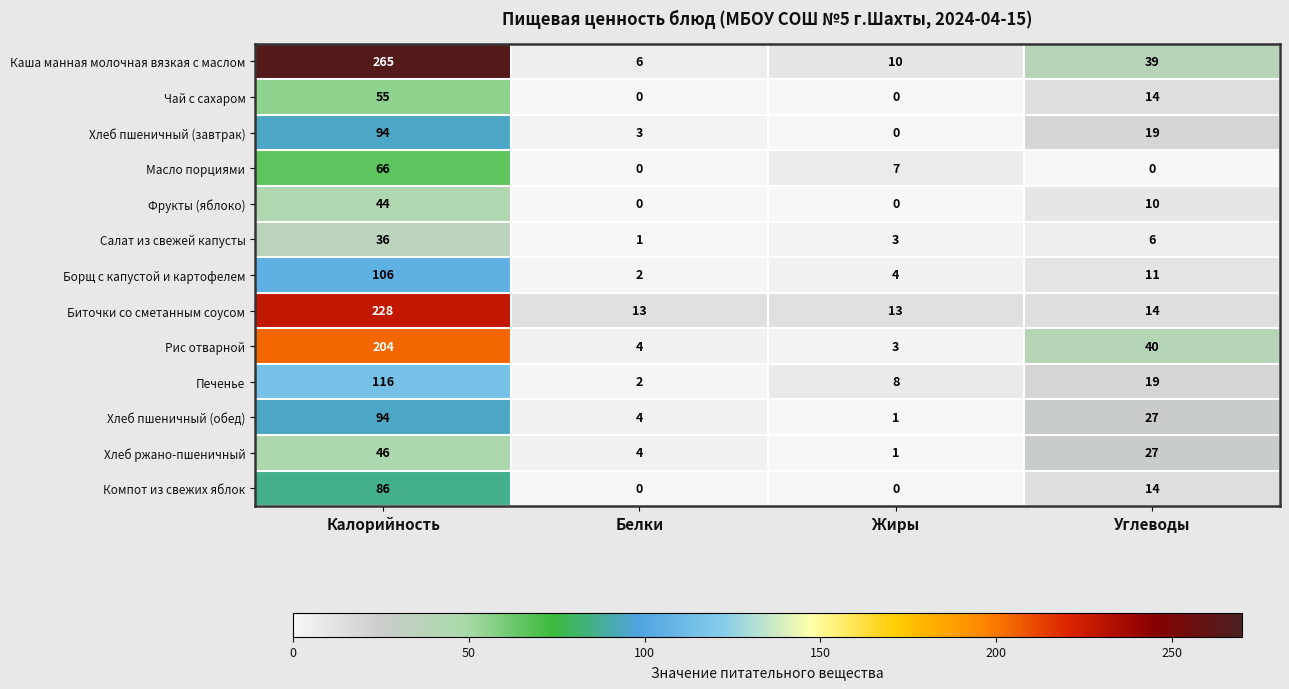

Which category has the lowest value in the Каша манная молочная вязкая с маслом series?

Белки